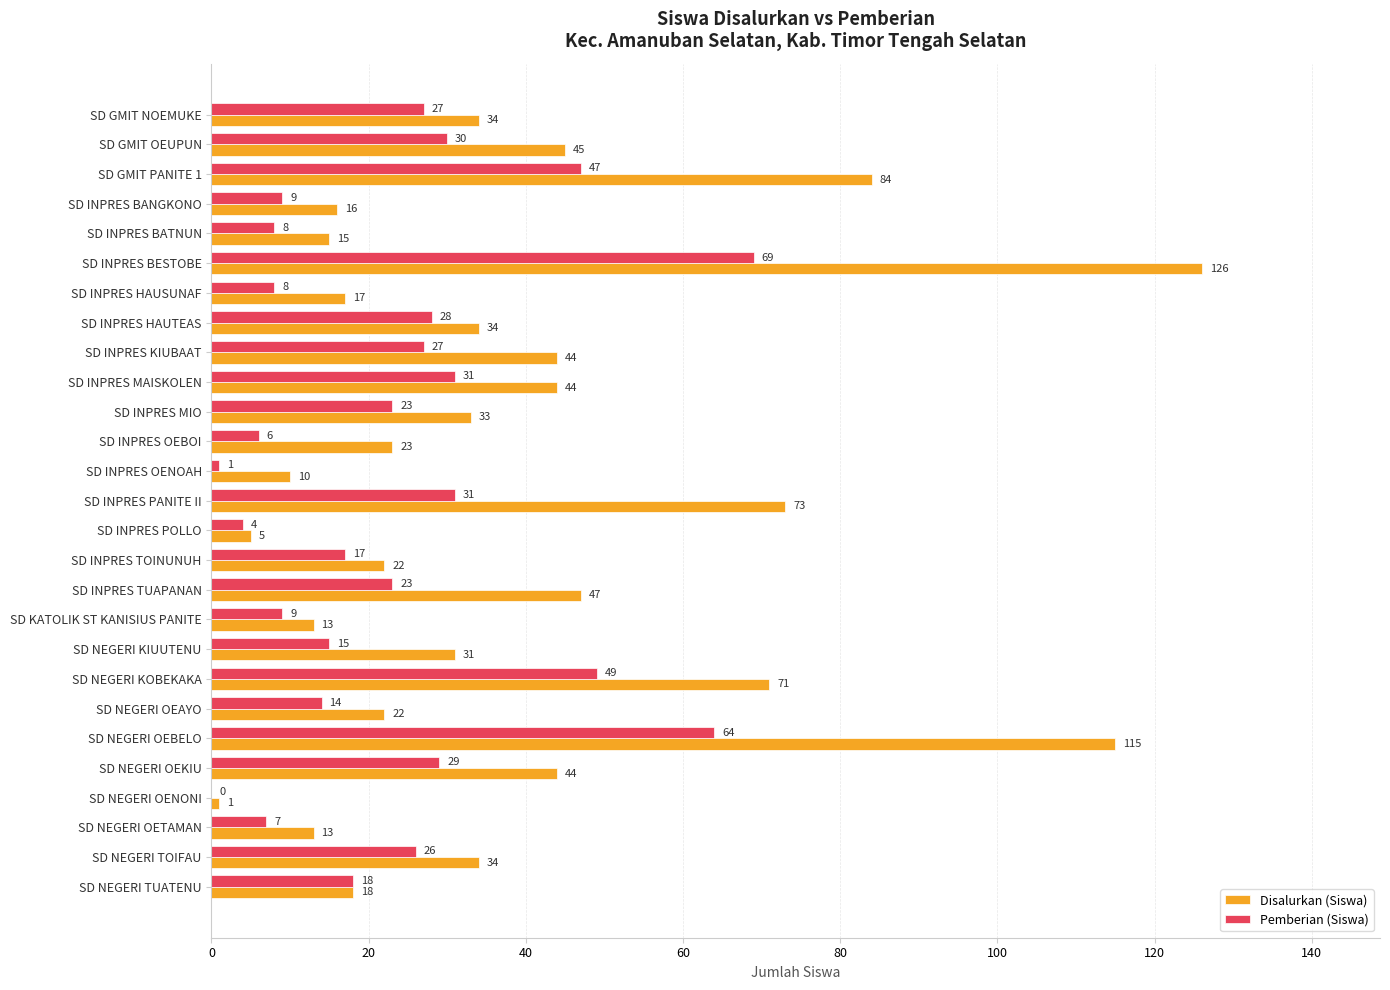

The Pemberian (Siswa) series shows 38 at SD INPRES TUAPANAN. True or false?

False